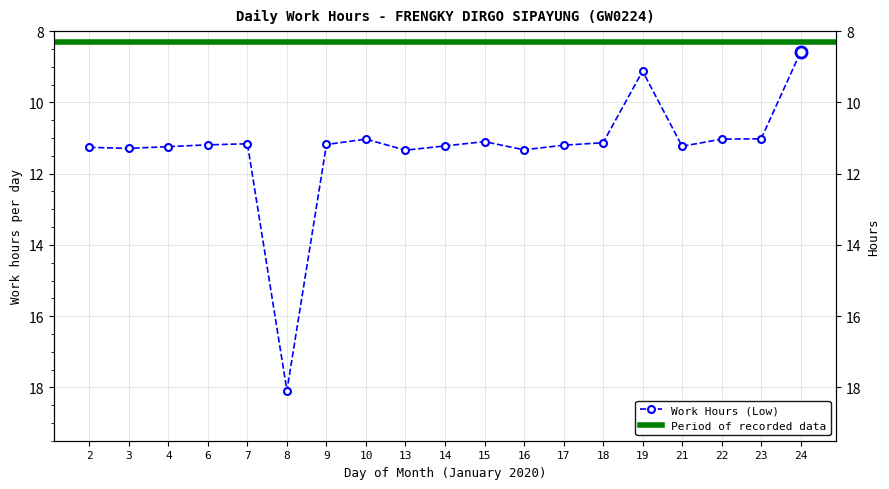

At which label is the value closest to 13?

13